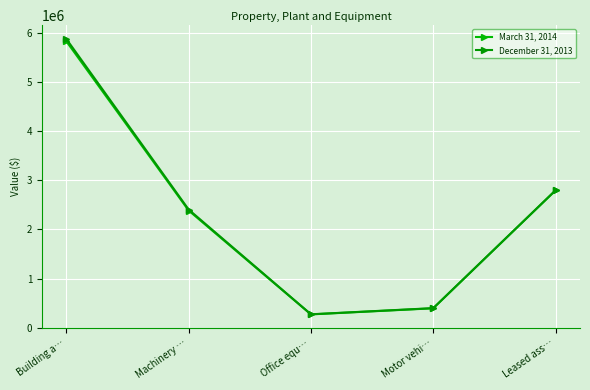

What is the difference between the maximum and minimum values in the December 31, 2013 series?

5618517